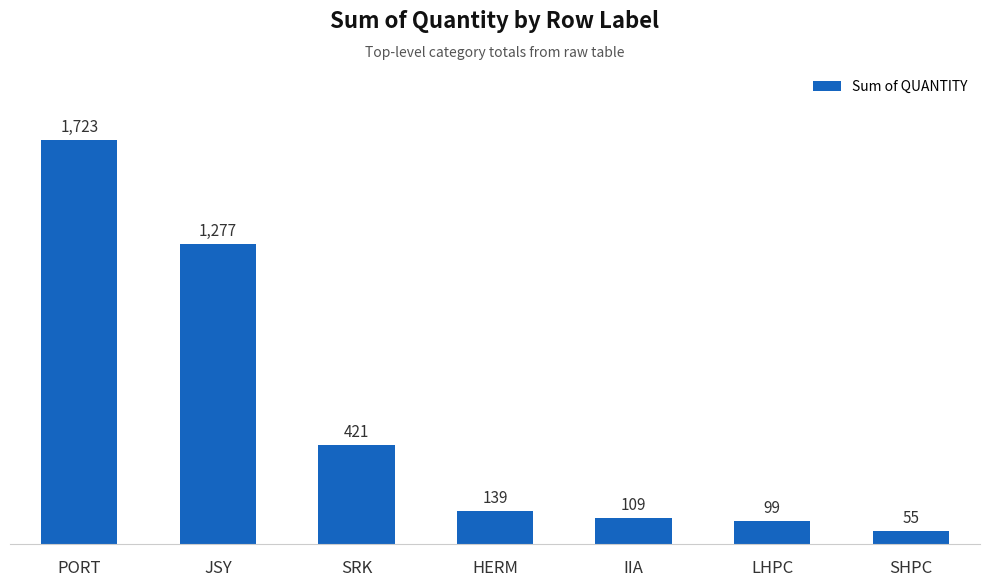

What is the difference between the values at LHPC and HERM?

40